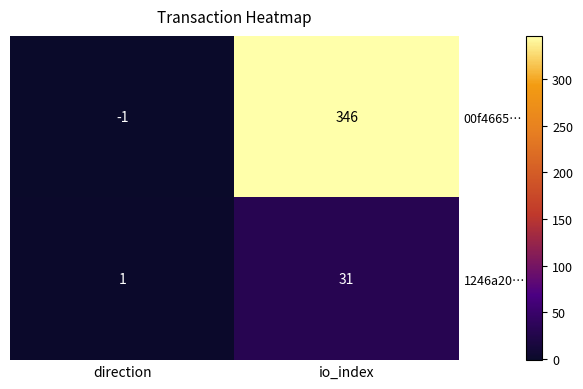

Between direction and io_index, which series saw the biggest shift?

00f4665…